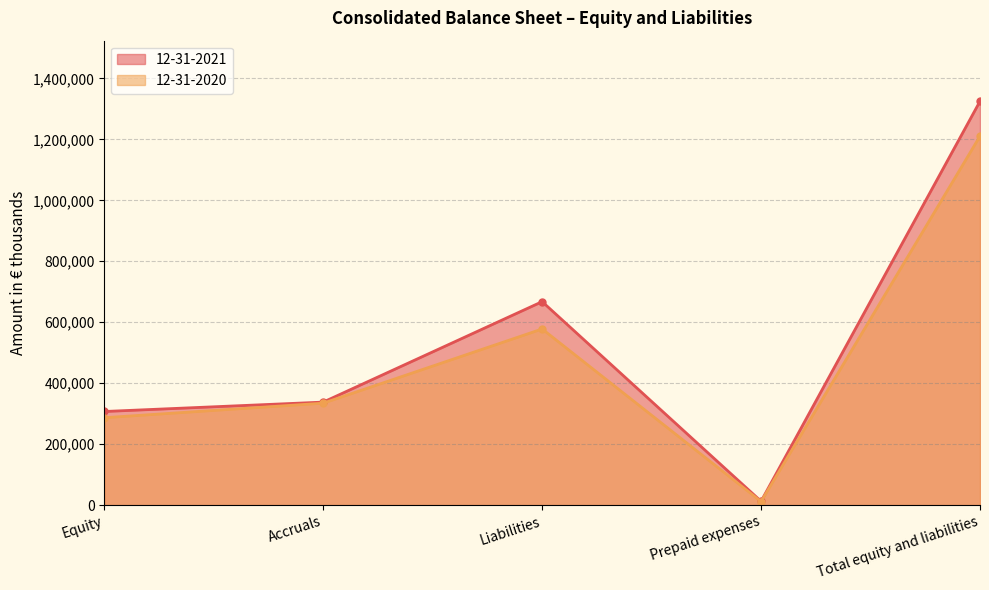

What is the minimum value shown in the chart?

11628